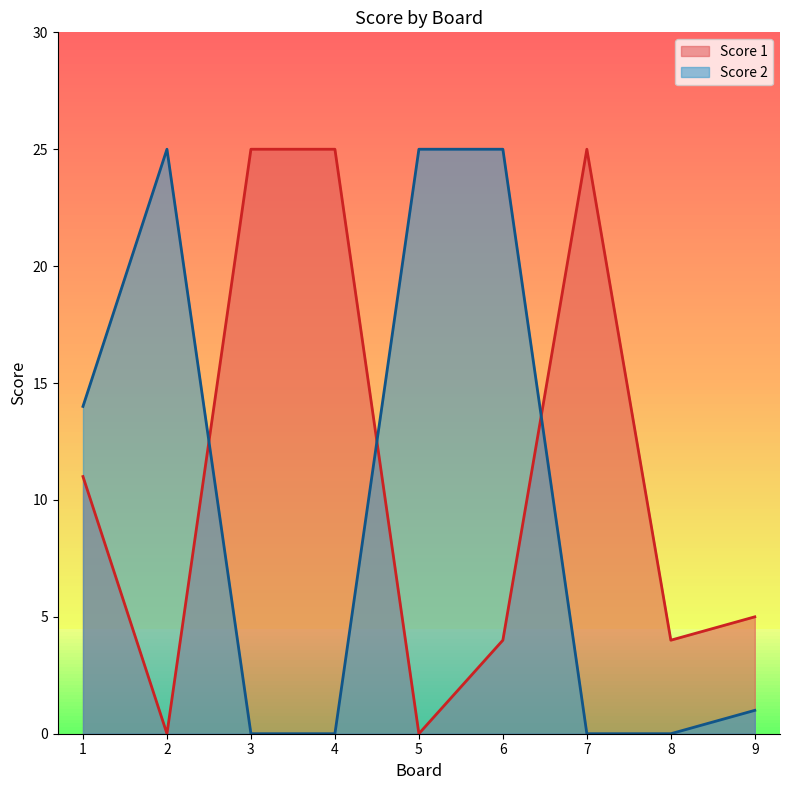

Reading left to right, what are all the values shown in this chart?

Score 1: 1=11	2=0	3=25	4=25	5=0	6=4	7=25	8=4	9=5
Score 2: 1=14	2=25	3=0	4=0	5=25	6=25	7=0	8=0	9=1